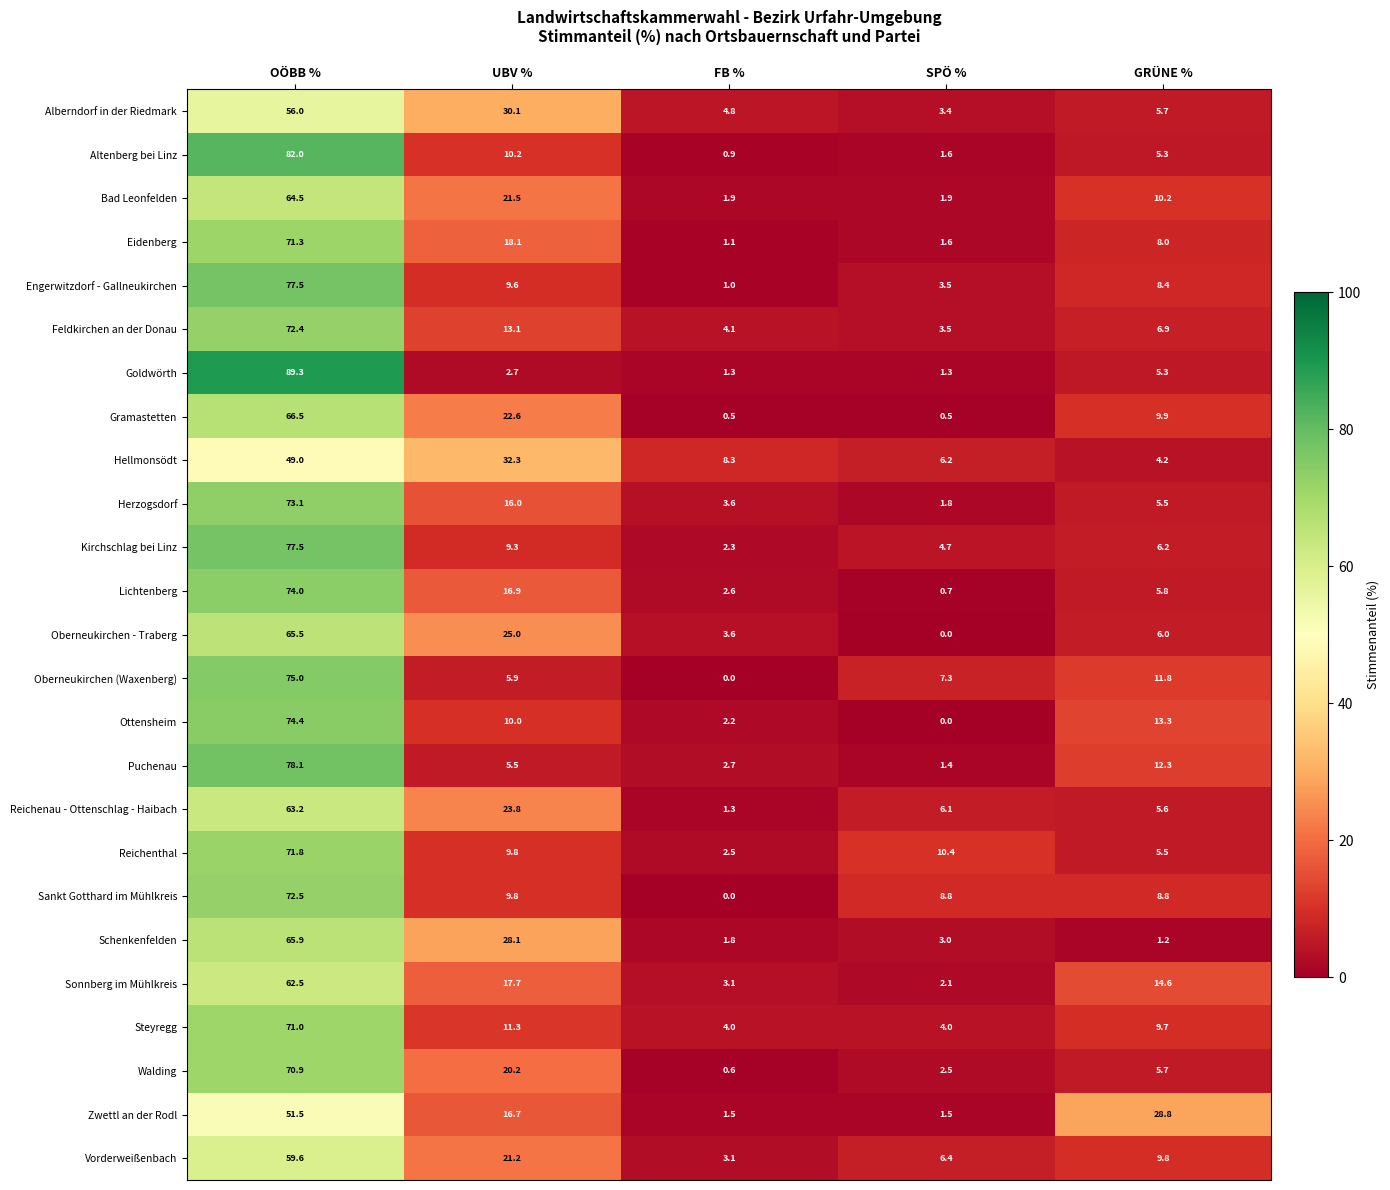

The value of Ottensheim at OÖBB % is 102.8. True or false?

False